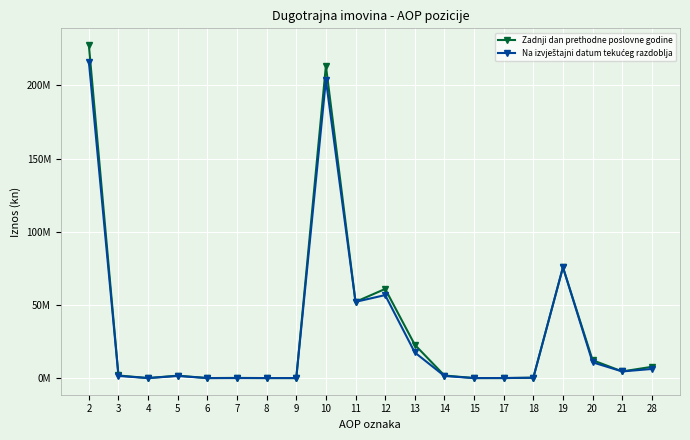

True or false: Na izvještajni datum tekućeg razdoblja has more than 1 interior local peaks.

True